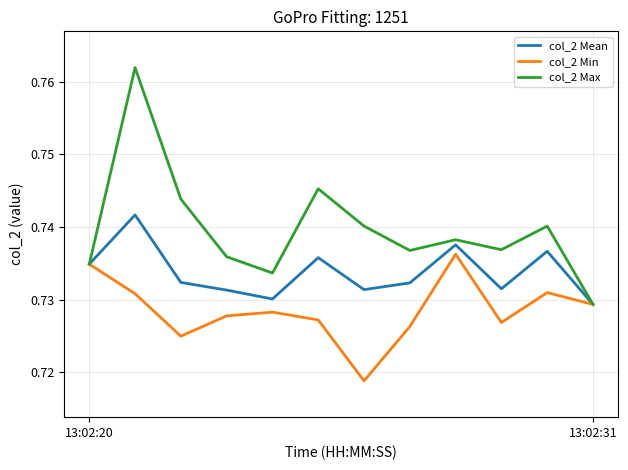

What are all the series names shown in the legend?

col_2 Mean, col_2 Min, col_2 Max